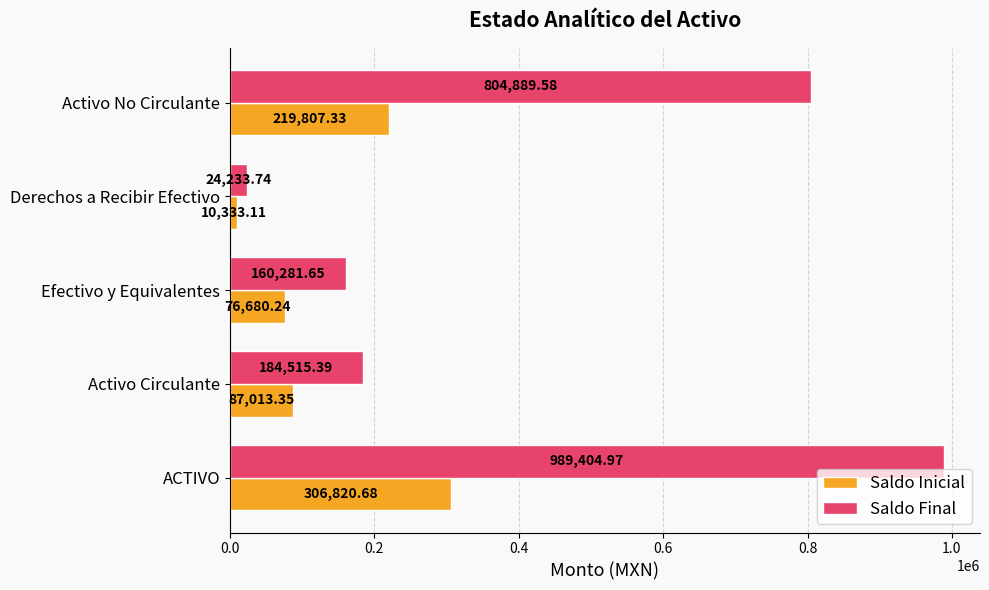

At which label does Saldo Inicial reach its minimum?

Derechos a Recibir Efectivo